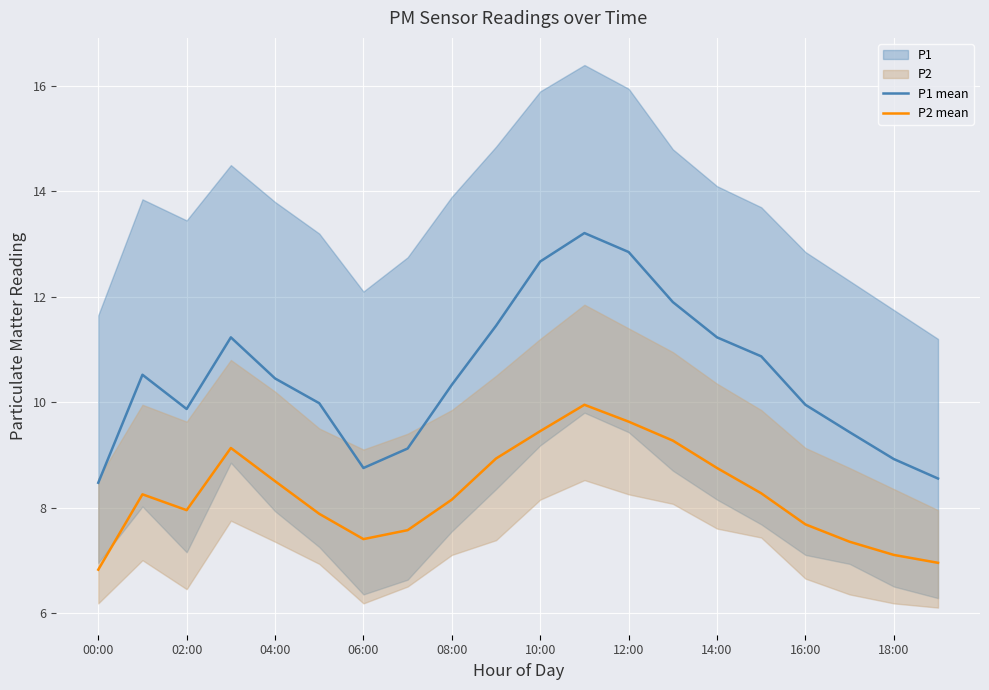

True or false: P2 mean and P1 mean intersect in this chart.

False